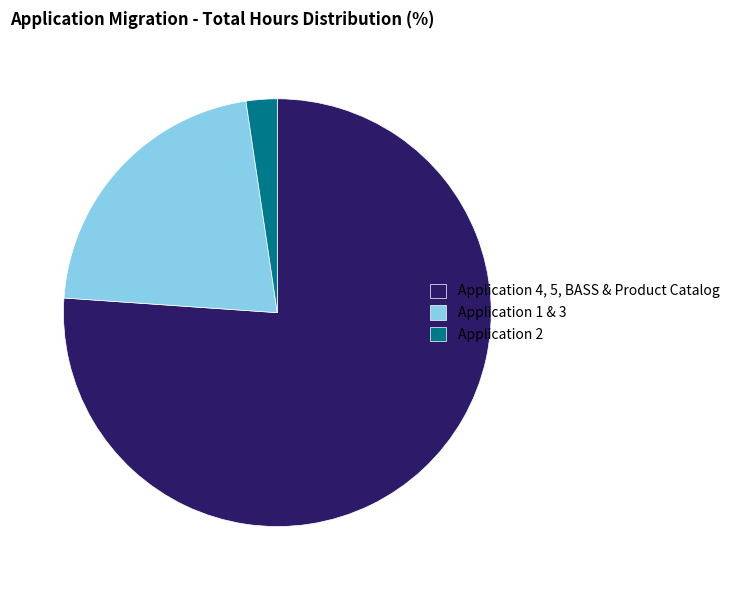

How many slices are in this pie chart?

3